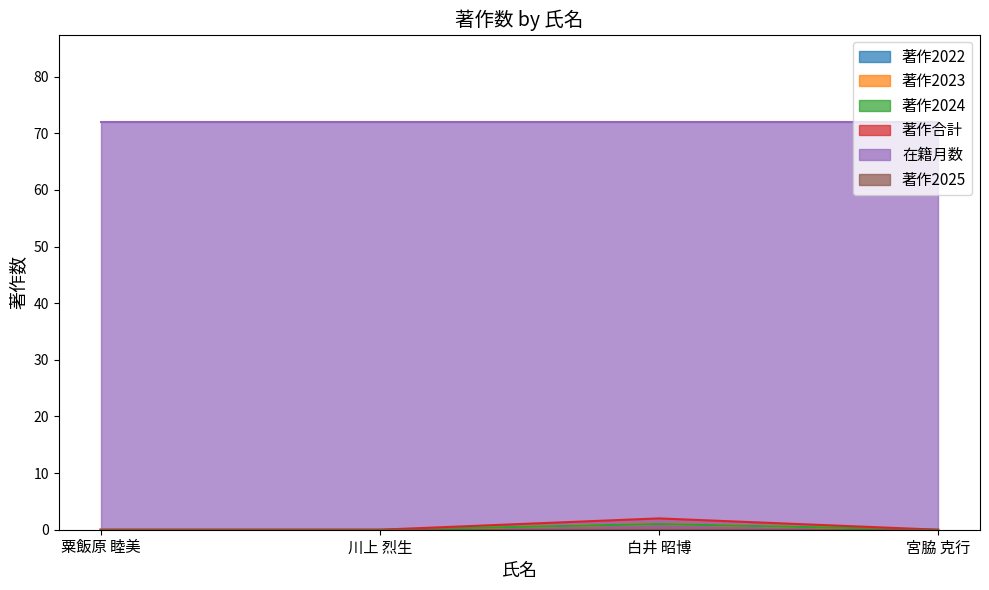

Which series has the largest range (max minus min)?

著作合計